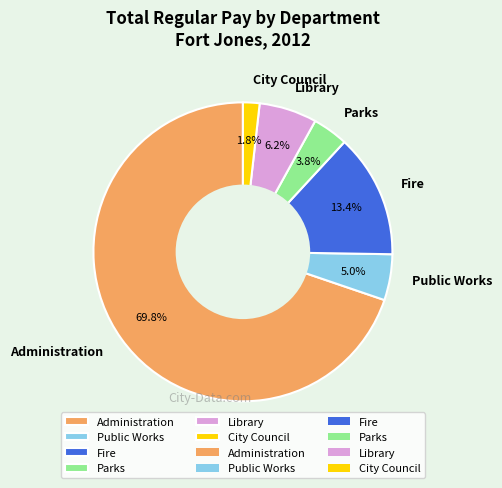

Which category has the smallest portion of the pie?

City Council